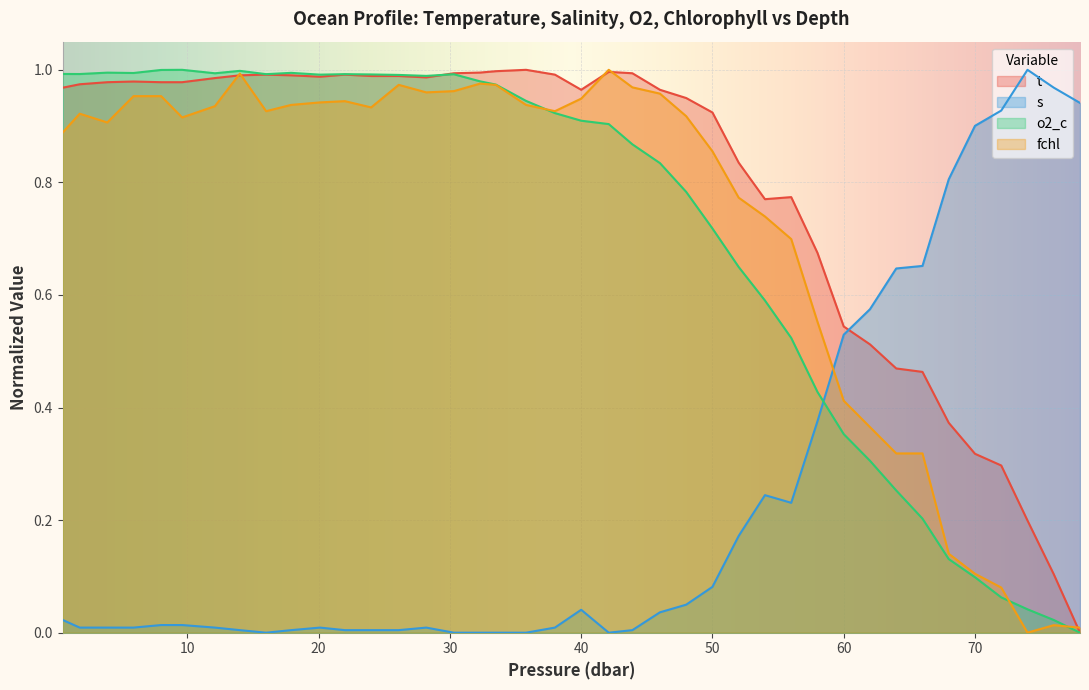

How many lines are shown in the chart?

4